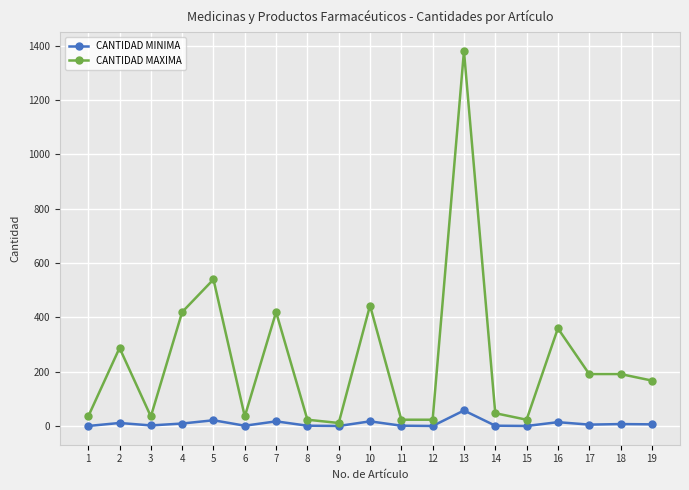

What is the maximum value shown in the chart?

1380